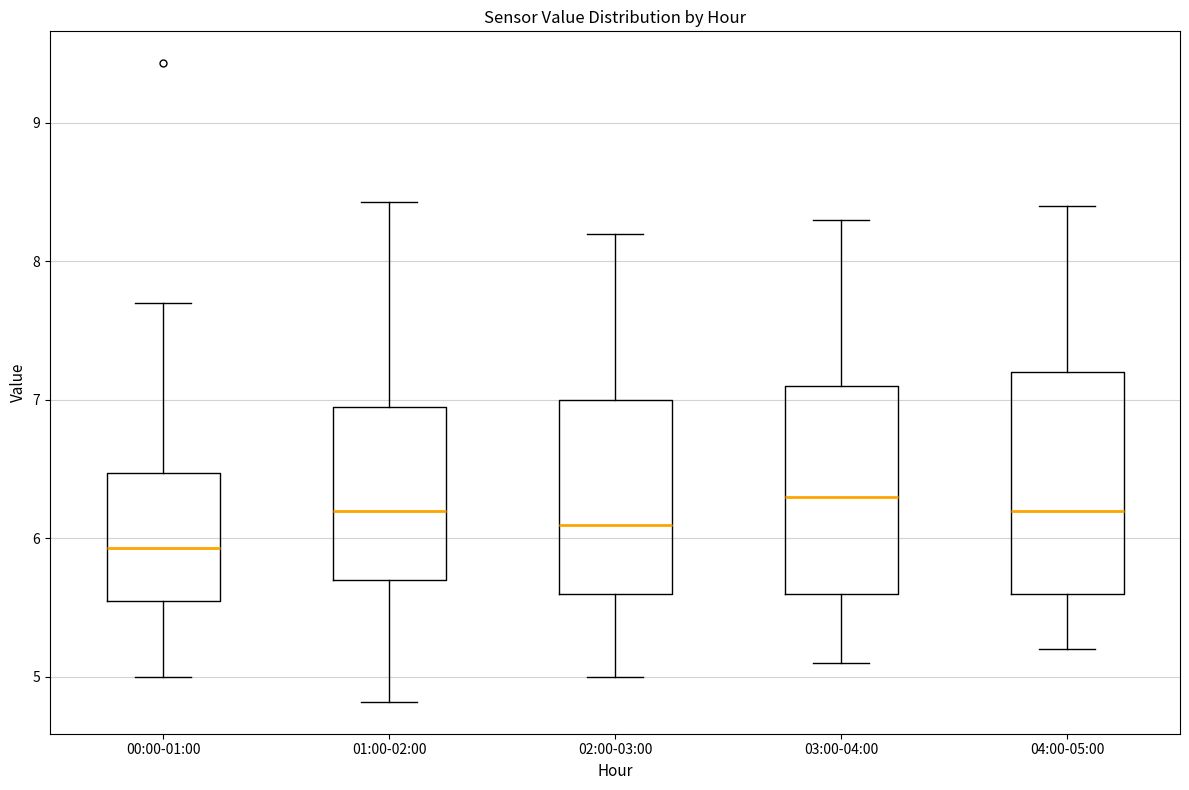

Which box is the tallest, from its lower edge to its upper edge?

04:00-05:00